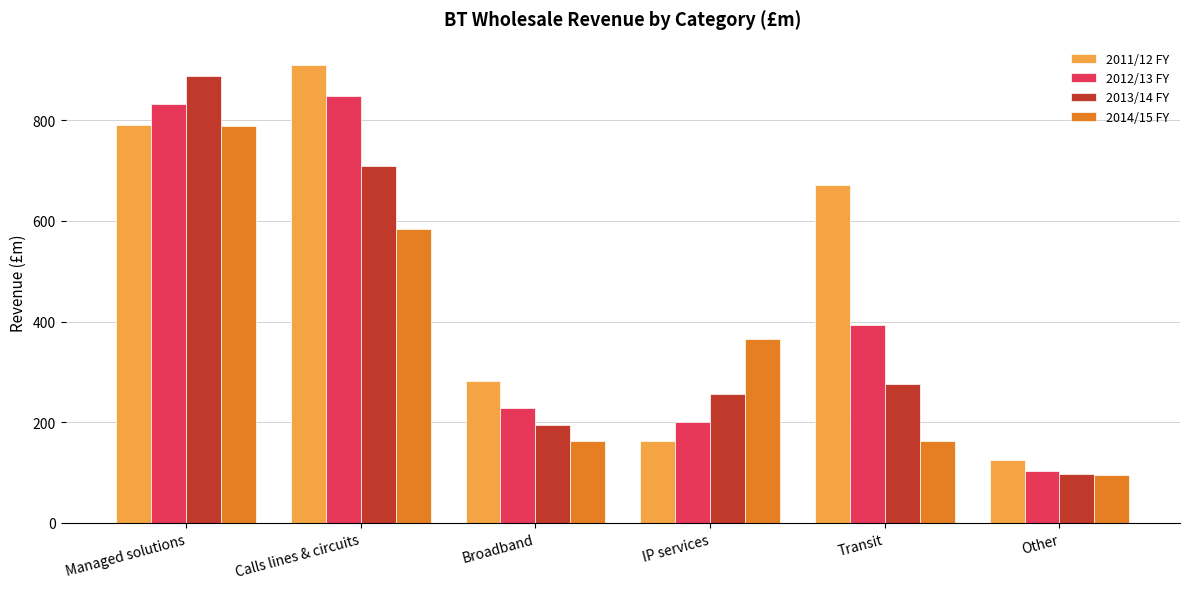

What is the difference between the highest and lowest values at IP services?

202